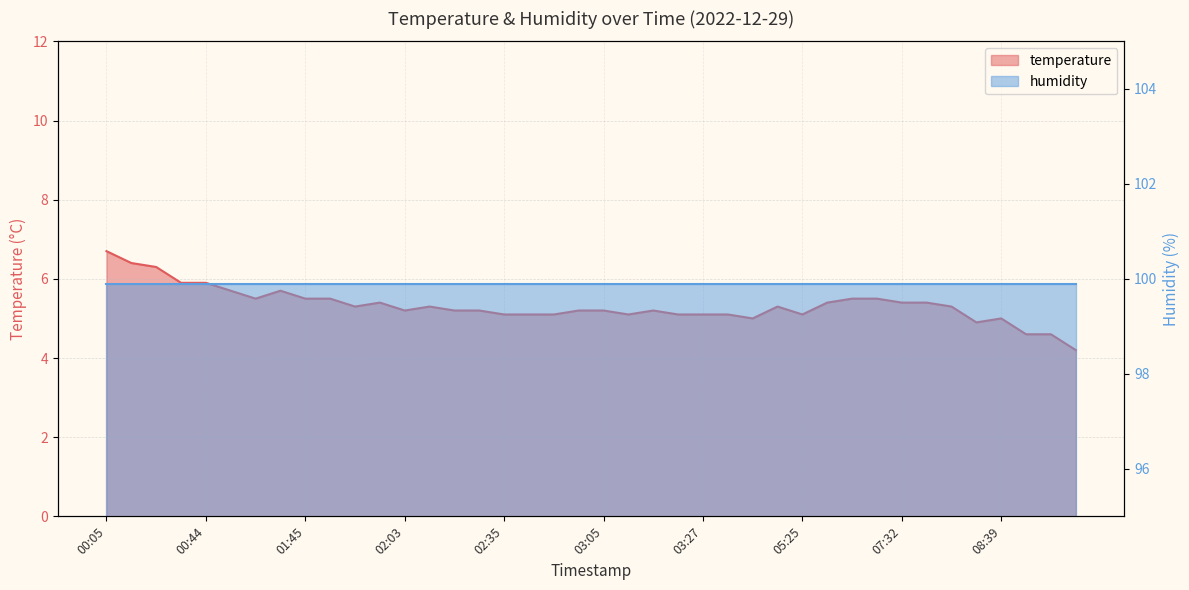

True or false: the data has more than 2 interior local peaks.

True